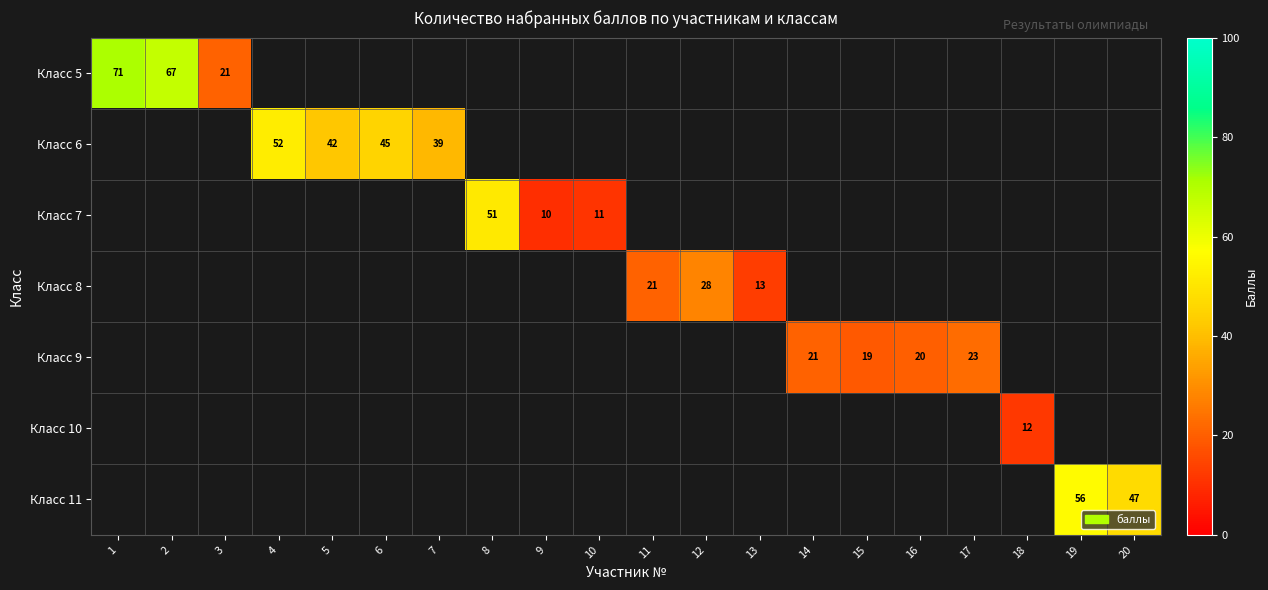

True or false: row_4 has a value of 23.0 at 17.

True